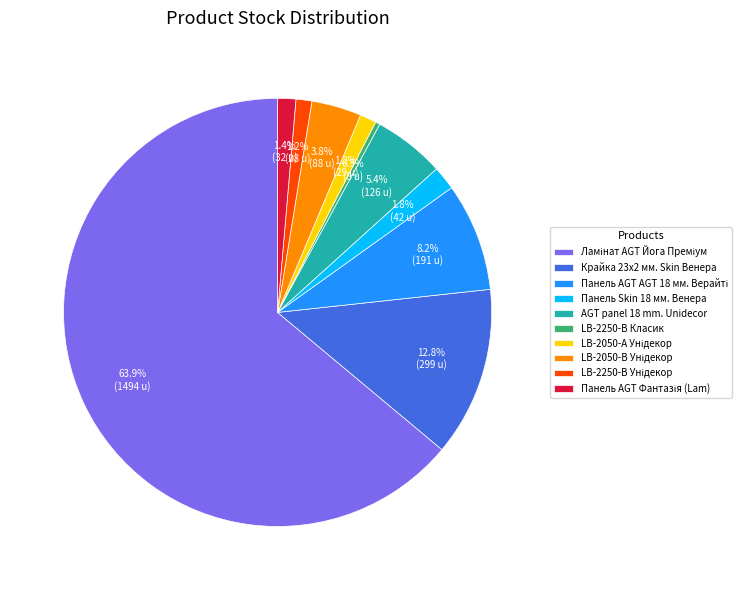

How many slices are in this pie chart?

10